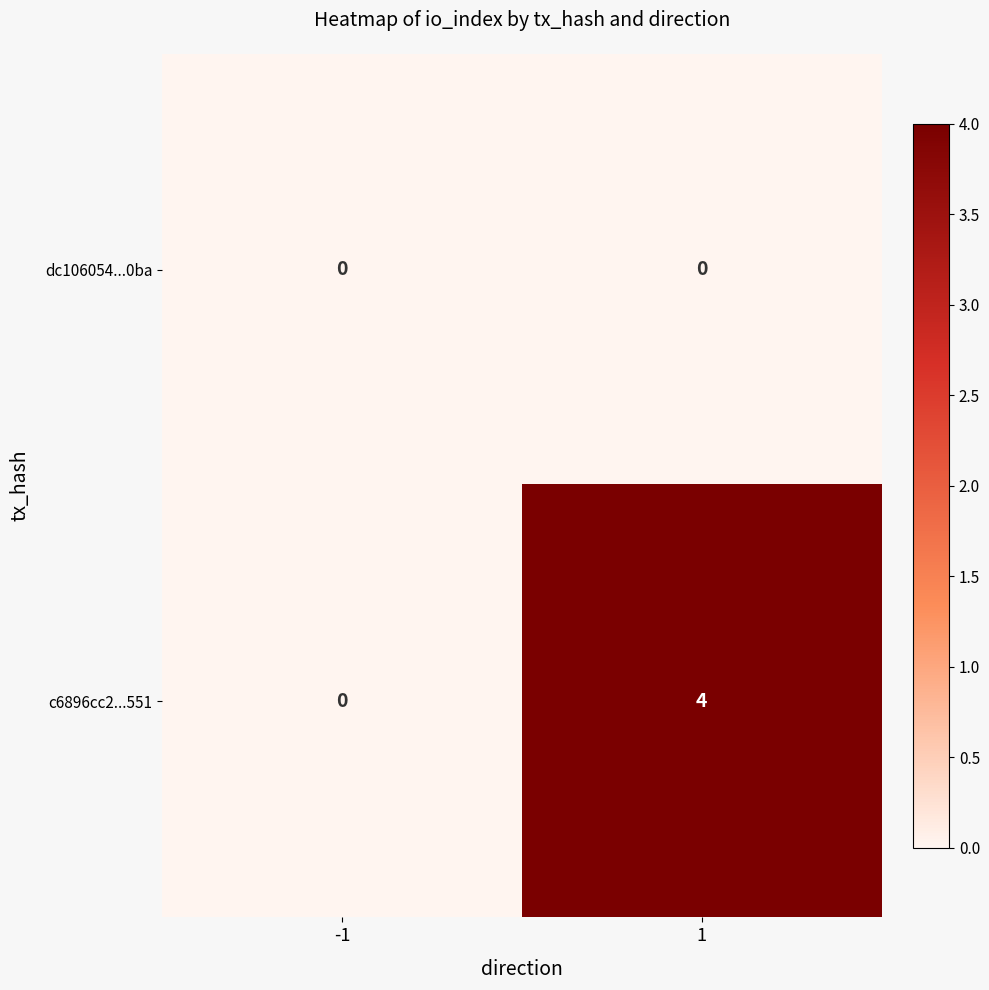

What is the total value across all series at 1?

4